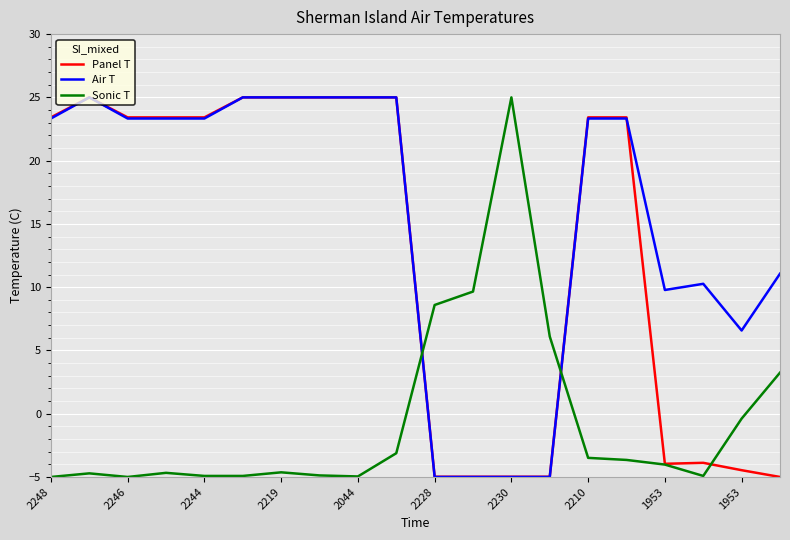

Rank the series by their average value, from highest to lowest.

Air T, Panel T, Sonic T